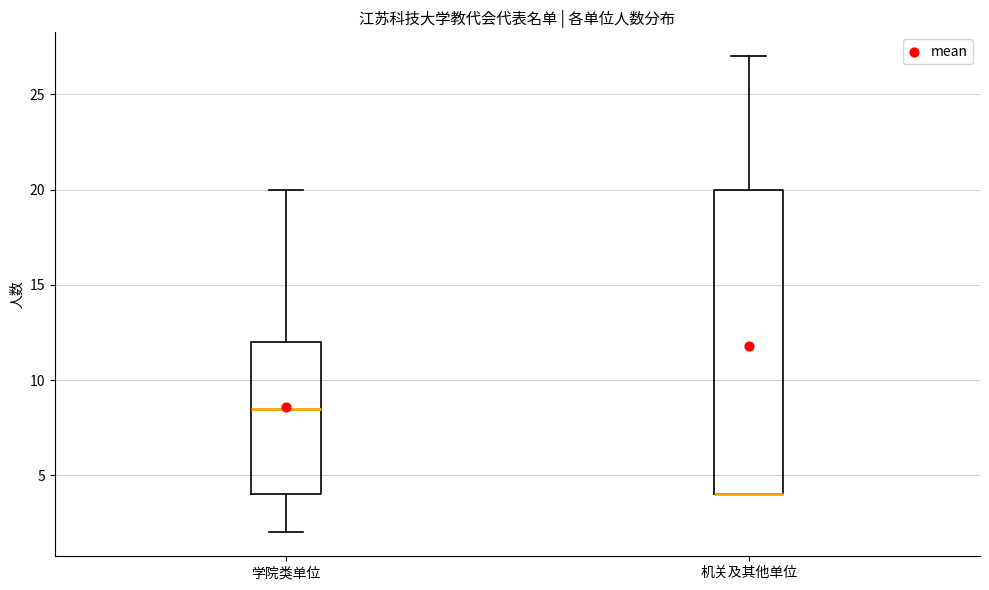

Reading left to right, read every box against the y-axis: the position of its median line, the range the box covers, and the ends of its whiskers. The values are not printed on the chart, so give them approximately, as read against the axis.

学院类单位: median 8.5, box 4.0 to 12.0, whiskers 2.0 to 20.0
机关及其他单位: median 4.0 (drawn on the box's lower edge), box 4.0 to 20.0, whiskers 4.0 to 27.0